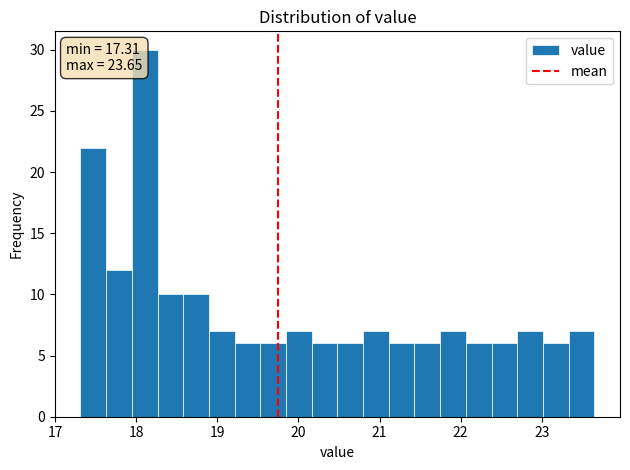

Around what value on the x-axis is the tallest bar? Give the approximate position of its centre, as read against the axis.

18.1